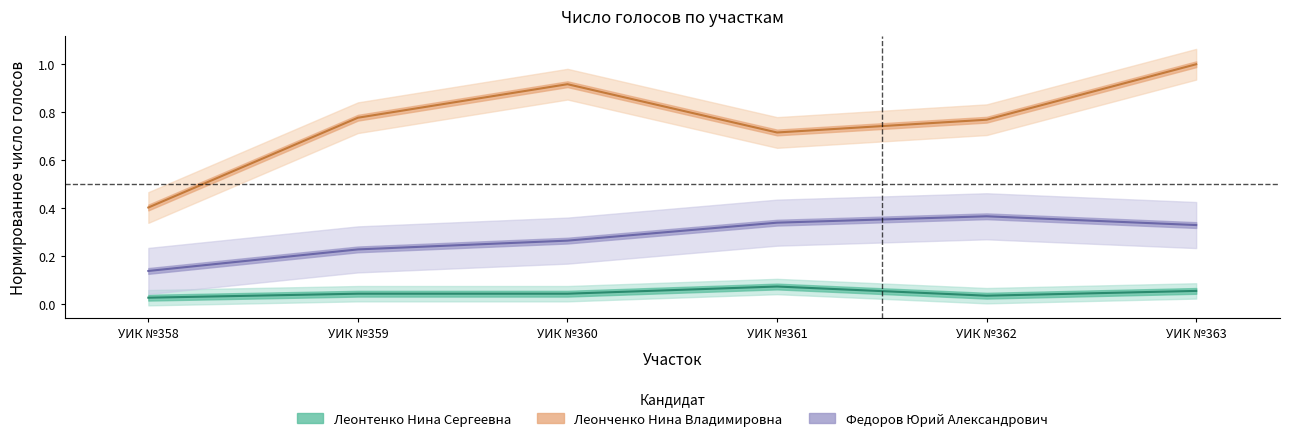

Is the value of Леонченко Нина Владимировна at УИК №361 greater than the value of Федоров Юрий Александрович at УИК №363?

Yes